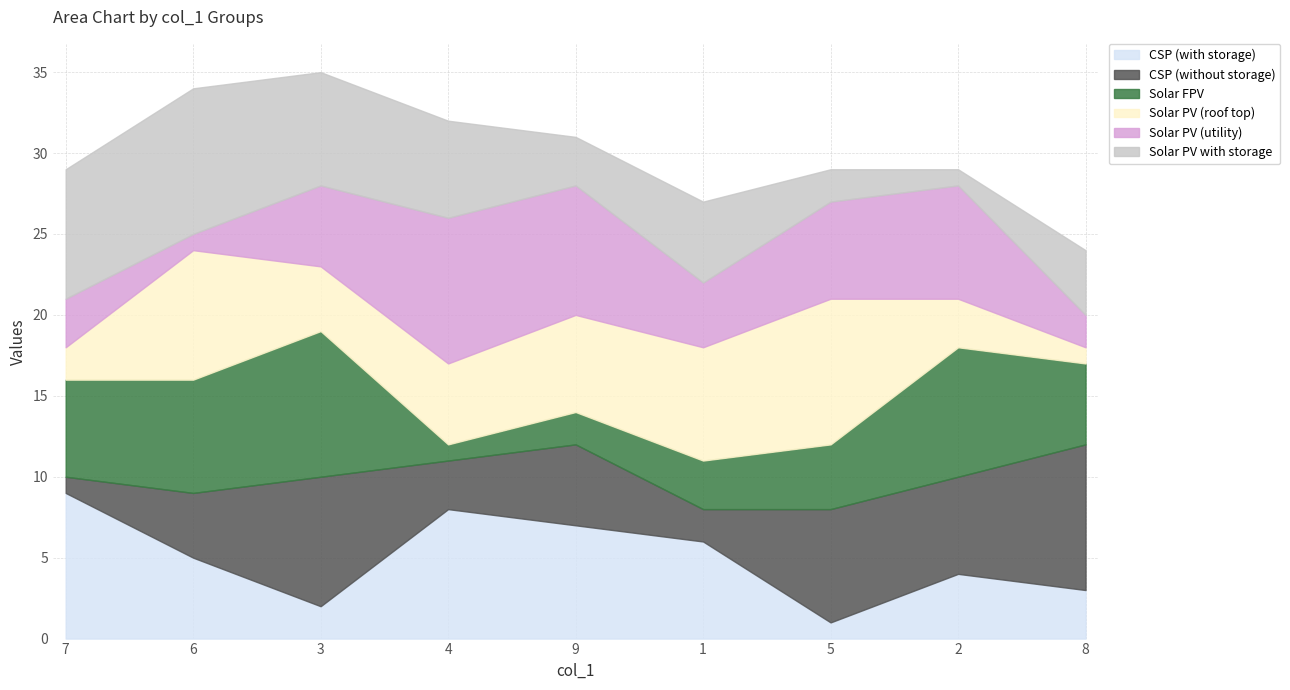

The CSP (with storage) series shows 6 at 1. True or false?

True